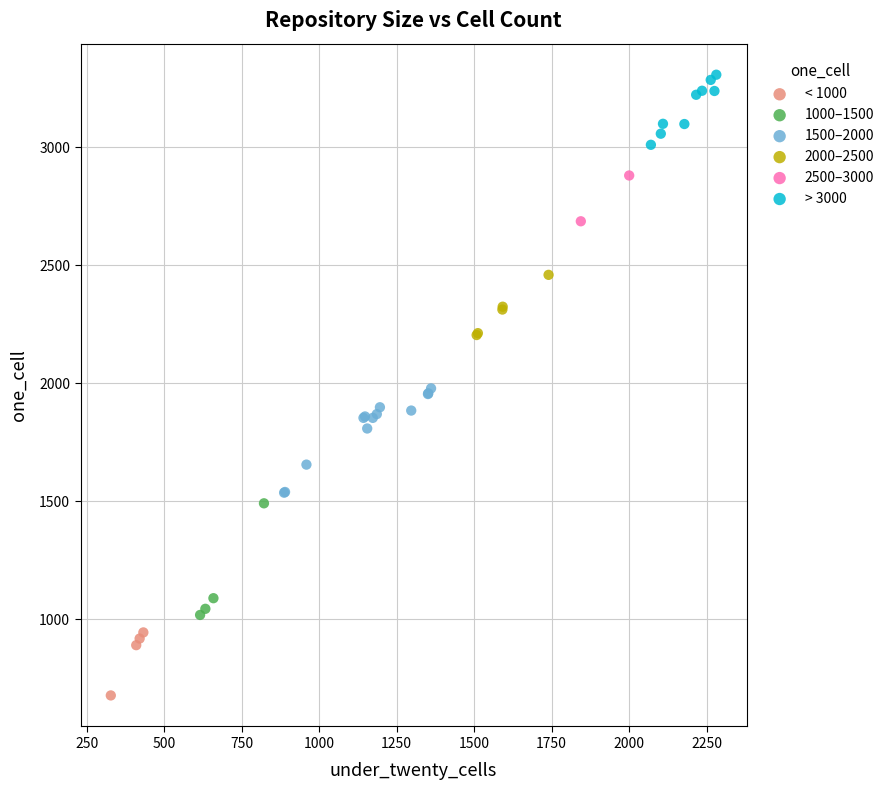

What are all the series names shown in the legend?

< 1000, 1000–1500, 1500–2000, 2000–2500, 2500–3000, > 3000